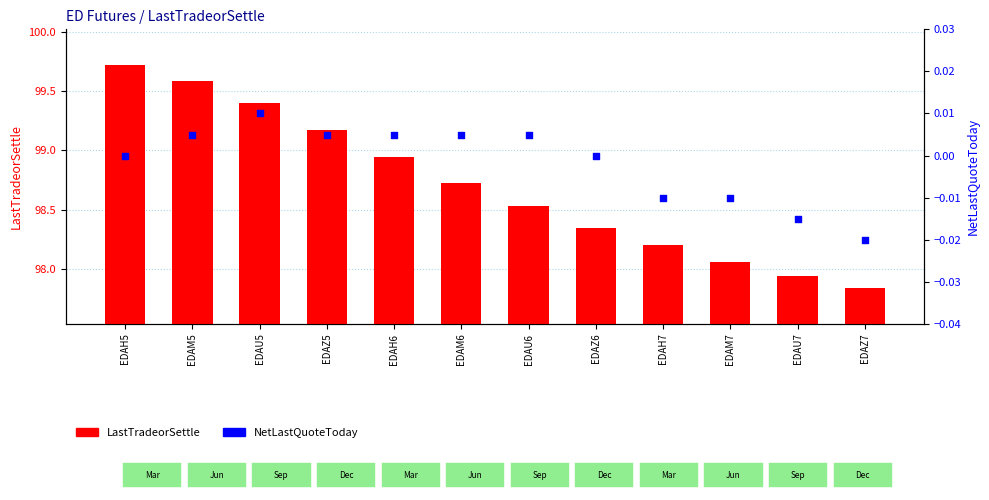

Which series contains the lowest Y value?

NetLastQuoteToday